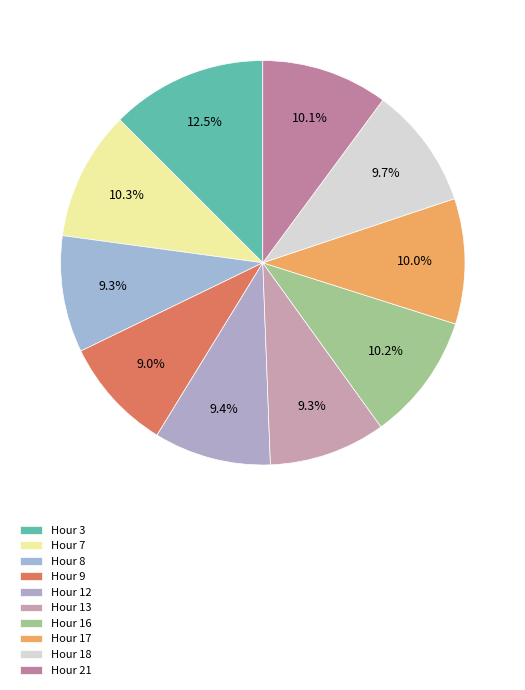

Does any single category account for the majority?

No